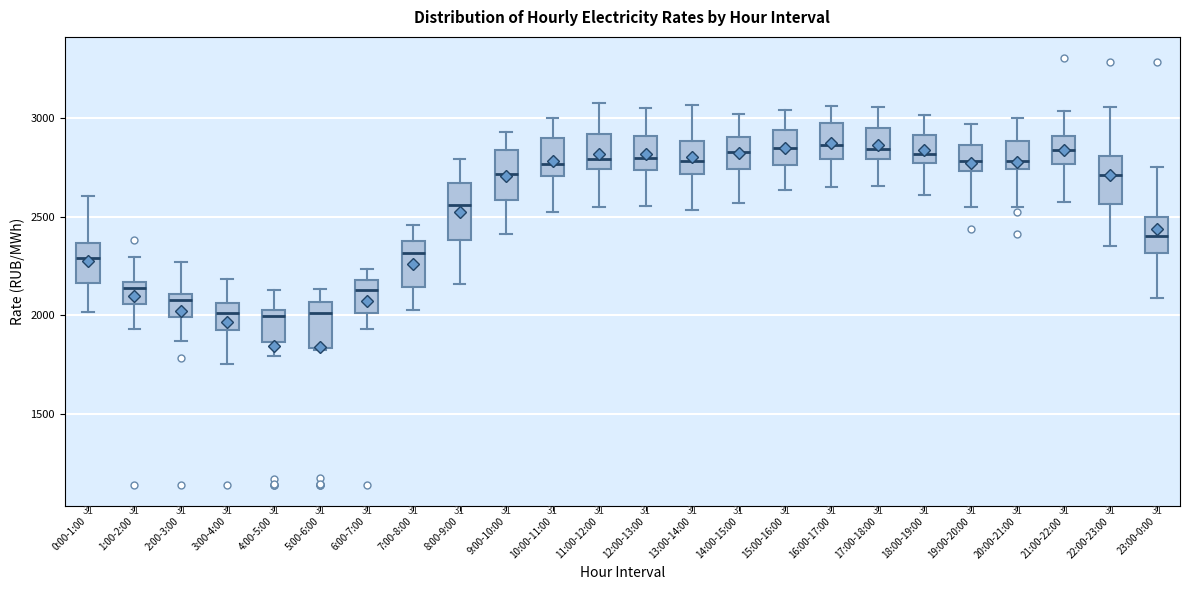

Reading left to right, transcribe this box plot: for each box, give where its median line is, the range the box spans, and where its two whiskers end, as read against the y-axis. The values are not printed on the chart, so give them approximately, as read against the axis.

0:00-1:00: median 2300, box 2150 to 2350, whiskers 2000 to 2600
1:00-2:00: median 2150 (just below the box's upper edge), box 2050 to 2150, whiskers 1950 to 2300
2:00-3:00: median 2100 (just below the box's upper edge), box 2000 to 2100, whiskers 1850 to 2250
3:00-4:00: median 2000, box 1950 to 2050, whiskers 1750 to 2200
4:00-5:00: median 2000, box 1850 to 2050, whiskers 1800 to 2150
5:00-6:00: median 2000, box 1850 to 2050, whiskers 1850 to 2150
6:00-7:00: median 2150, box 2000 to 2200, whiskers 1950 to 2250
7:00-8:00: median 2300, box 2150 to 2400, whiskers 2050 to 2450
8:00-9:00: median 2550, box 2400 to 2650, whiskers 2150 to 2800
9:00-10:00: median 2700, box 2600 to 2850, whiskers 2400 to 2950
10:00-11:00: median 2750, box 2700 to 2900, whiskers 2500 to 3000
11:00-12:00: median 2800, box 2750 to 2900, whiskers 2550 to 3100
12:00-13:00: median 2800, box 2750 to 2900, whiskers 2550 to 3050
13:00-14:00: median 2800, box 2700 to 2900, whiskers 2550 to 3050
14:00-15:00: median 2850, box 2750 to 2900, whiskers 2550 to 3000
15:00-16:00: median 2850, box 2750 to 2950, whiskers 2650 to 3050
16:00-17:00: median 2850, box 2800 to 2950, whiskers 2650 to 3050
17:00-18:00: median 2850, box 2800 to 2950, whiskers 2650 to 3050
18:00-19:00: median 2800, box 2750 to 2900, whiskers 2600 to 3000
19:00-20:00: median 2800, box 2750 to 2850, whiskers 2550 to 2950
20:00-21:00: median 2800, box 2750 to 2900, whiskers 2550 to 3000
21:00-22:00: median 2850, box 2750 to 2900, whiskers 2550 to 3050
22:00-23:00: median 2700, box 2550 to 2800, whiskers 2350 to 3050
23:00-0:00: median 2400, box 2300 to 2500, whiskers 2100 to 2750